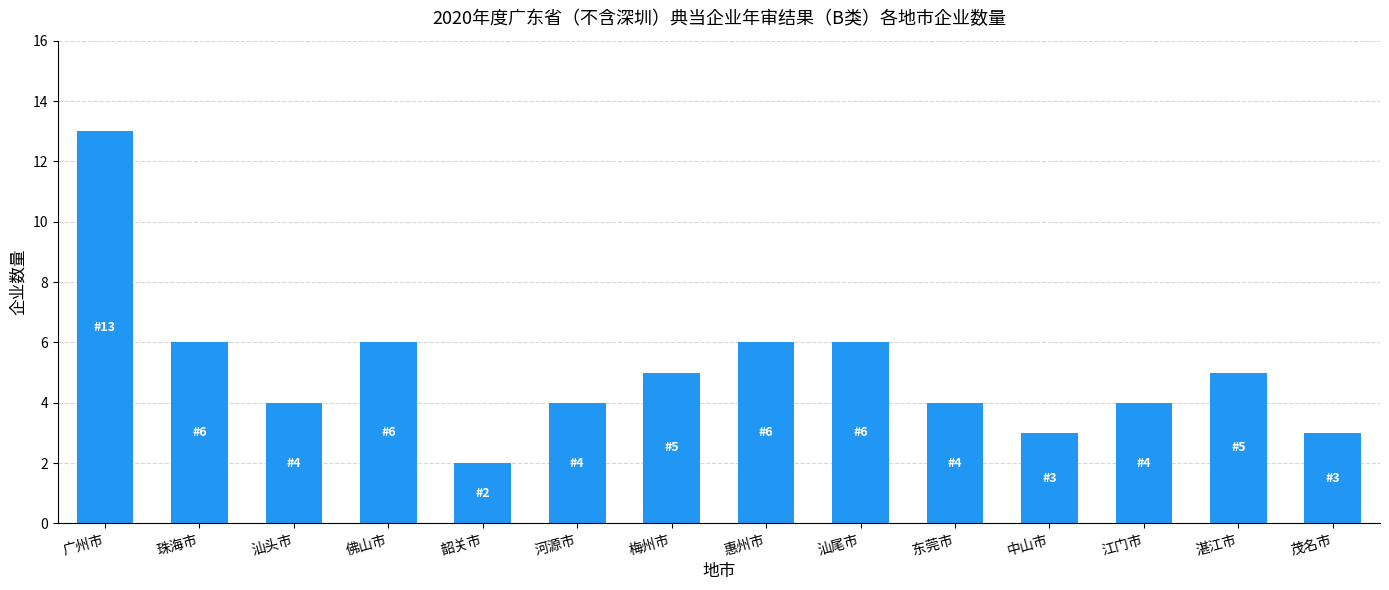

What is the sum of the values at 佛山市 and 韶关市?

8